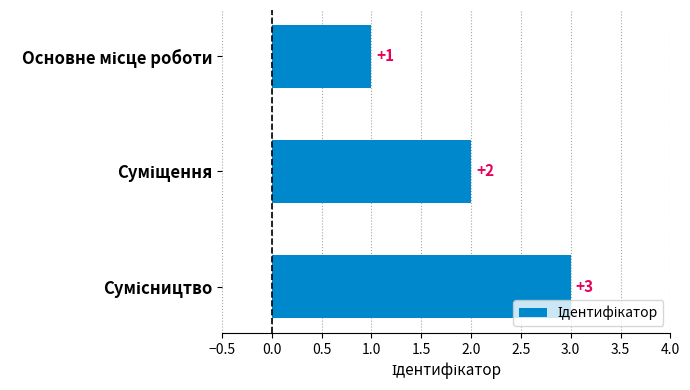

Count the number of categories in the chart.

3